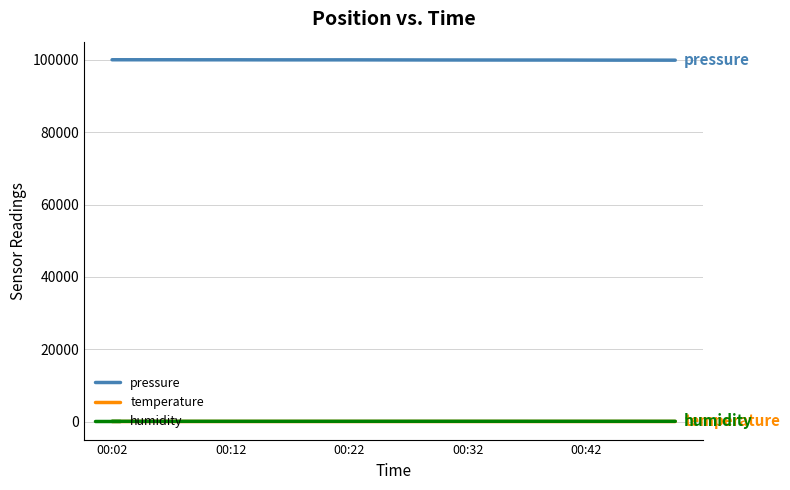

How many series are shown in this chart?

3